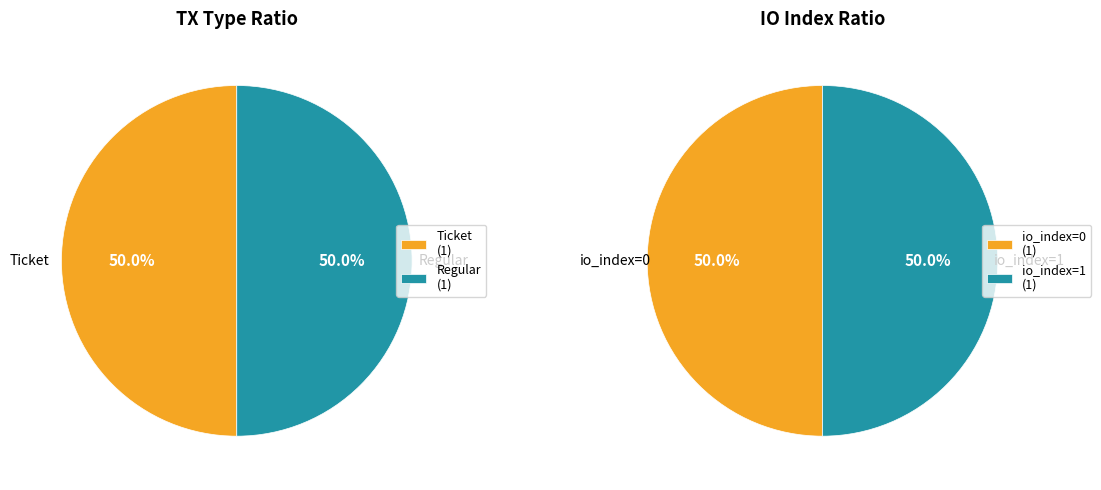

Which slice is the smallest?

Ticket